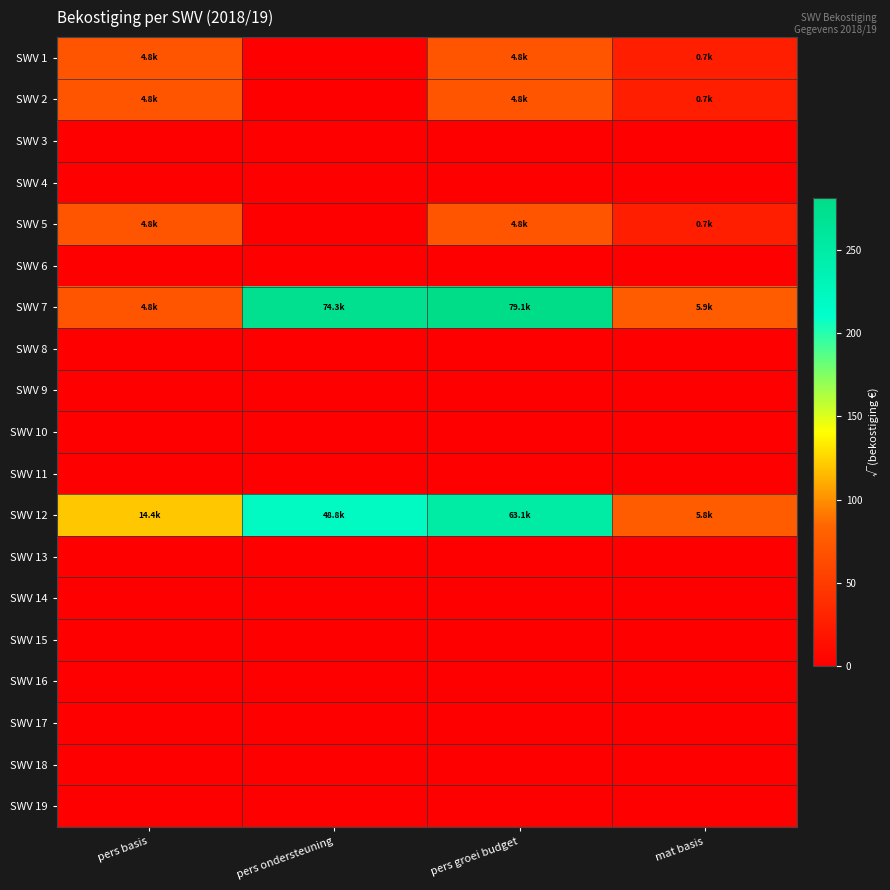

Which series has the largest total across all categories?

SWV 7